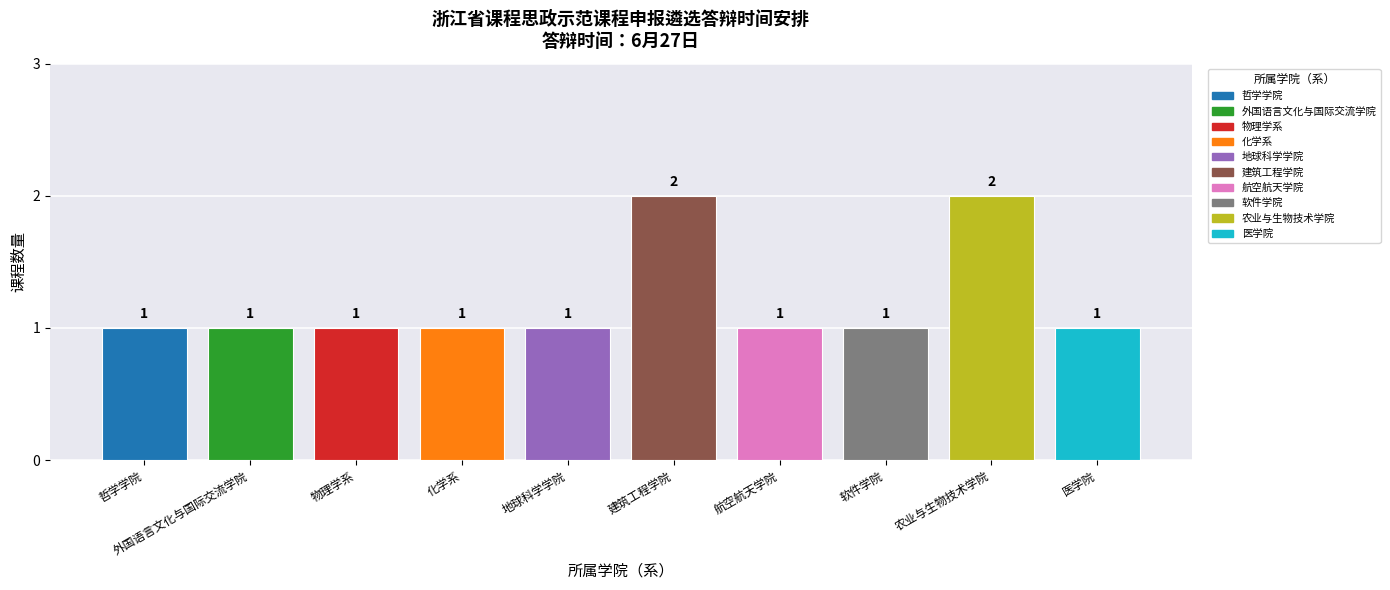

What is the change in value from 哲学学院 to 农业与生物技术学院?

+1